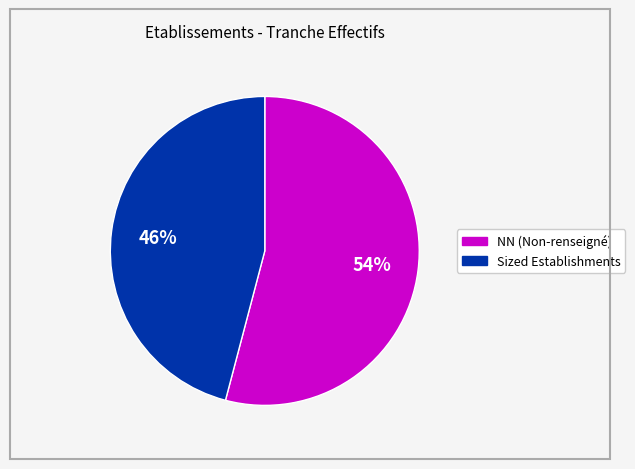

To the nearest percent, what is the difference between the largest and smallest slice percentages?

8%